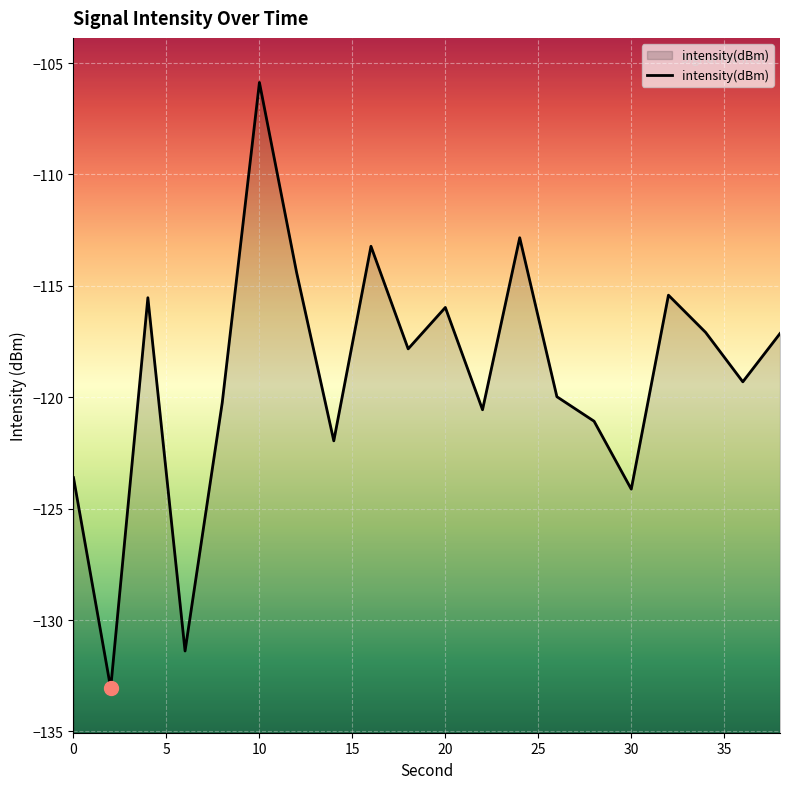

How many data points are less than -117?

13